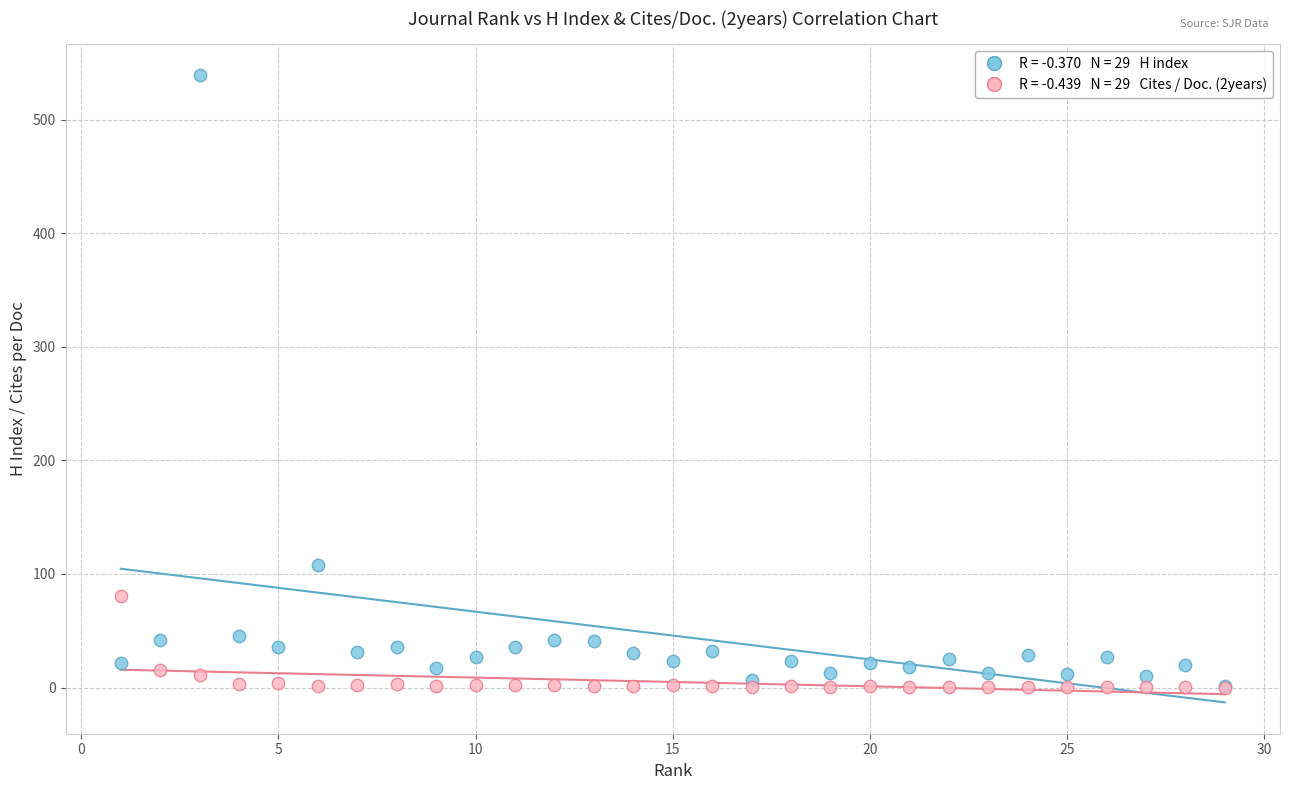

Across all series, what Y value is closest to 269?

108.0